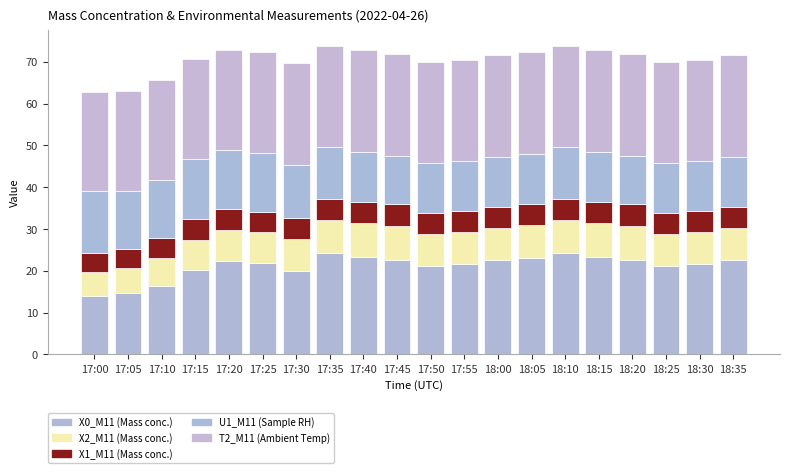

What is the sum of all X0_M11 (Mass conc.) values?

423.4